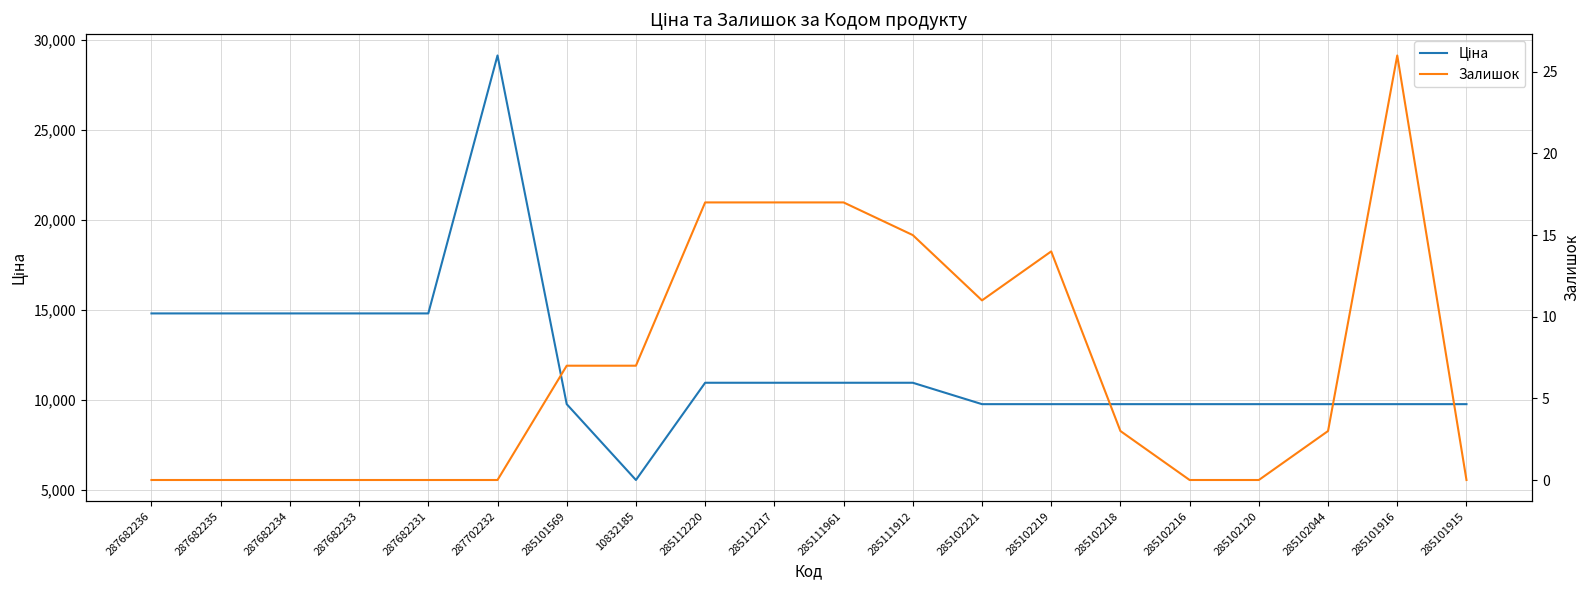

What is the spread (max minus min) of values at 287682233?

14817.6